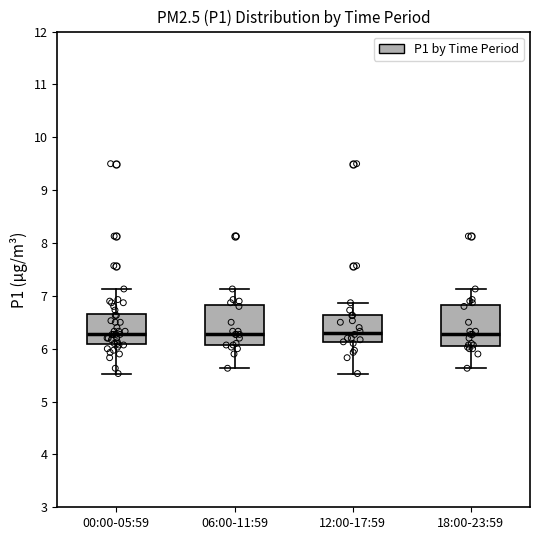

Reading left to right, transcribe this box plot: for each box, give where its median line is, the range the box spans, and where its two whiskers end, as read against the y-axis. The values are not printed on the chart, so give them approximately, as read against the axis.

00:00-05:59: median 6.3, box 6.1 to 6.7, whiskers 5.5 to 7.1
06:00-11:59: median 6.3, box 6.1 to 6.8, whiskers 5.6 to 7.1
12:00-17:59: median 6.3, box 6.1 to 6.6, whiskers 5.5 to 6.9
18:00-23:59: median 6.3, box 6.1 to 6.8, whiskers 5.6 to 7.1